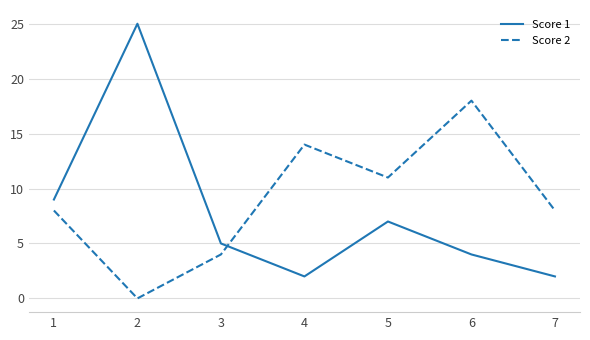

What is the greatest value displayed?

25